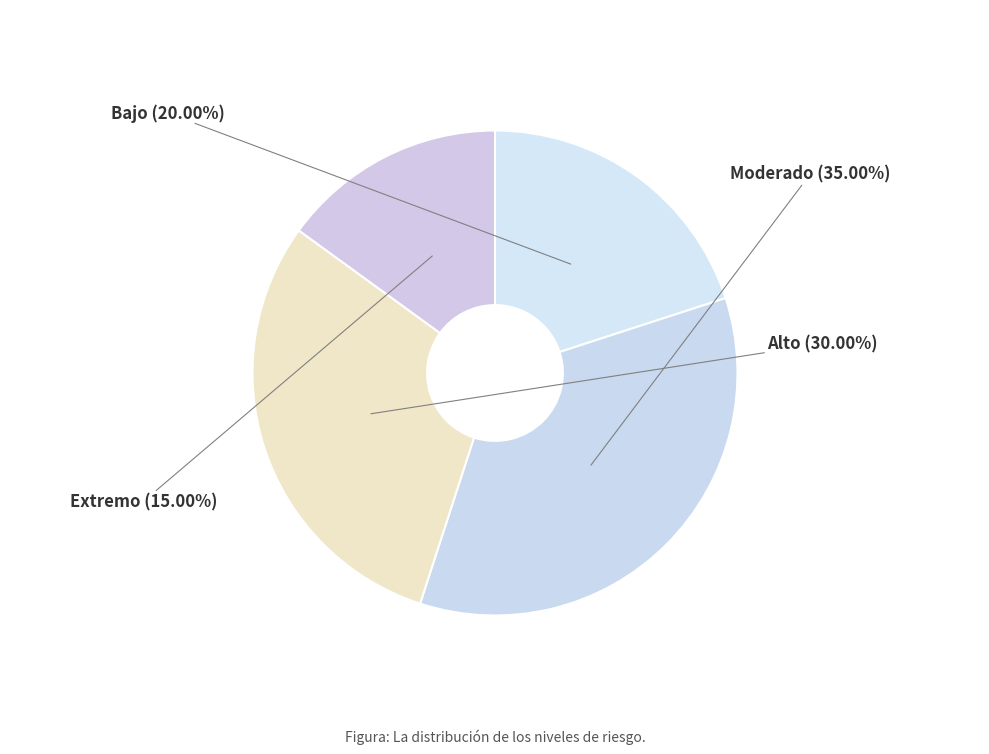

What portion of the pie excludes Bajo?

80.0%